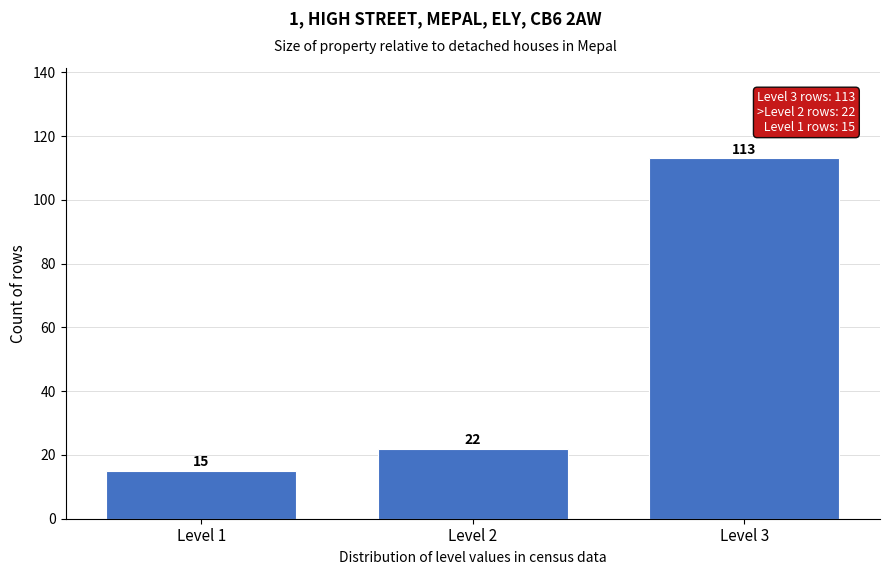

Reading right to left, extract all data points from this chart.

113	22	15